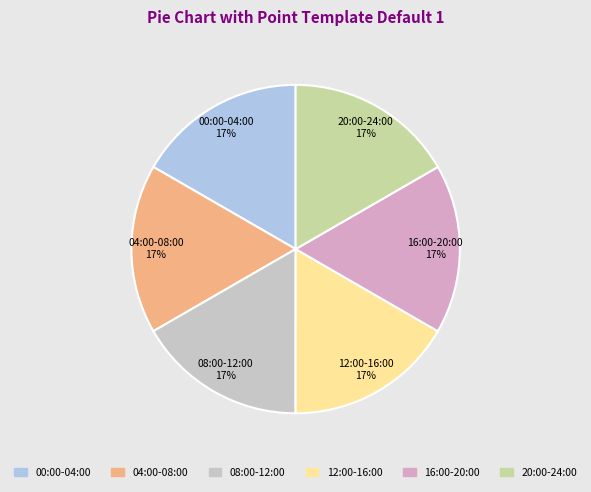

To the nearest percent, what is the average slice percentage?

17%